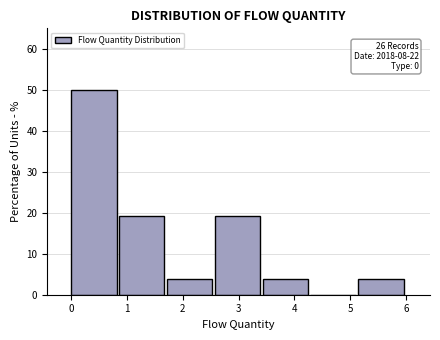

Over which range of the x-axis is the bar tallest?

0.0 to 0.9